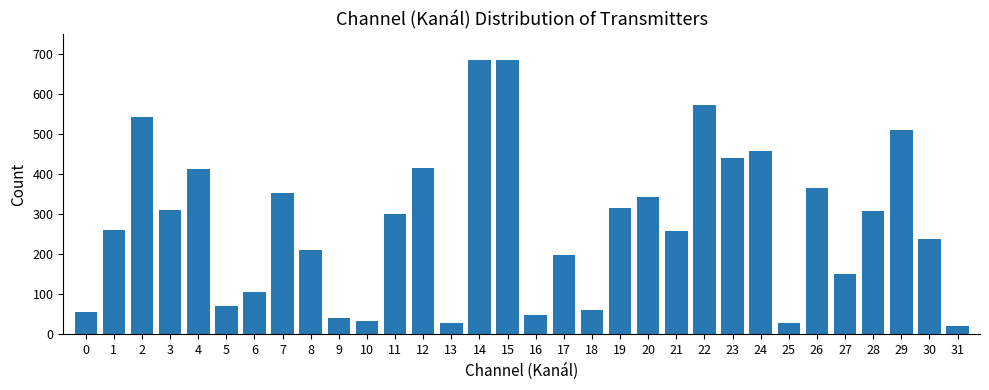

At which label is the value closest to 353?

7